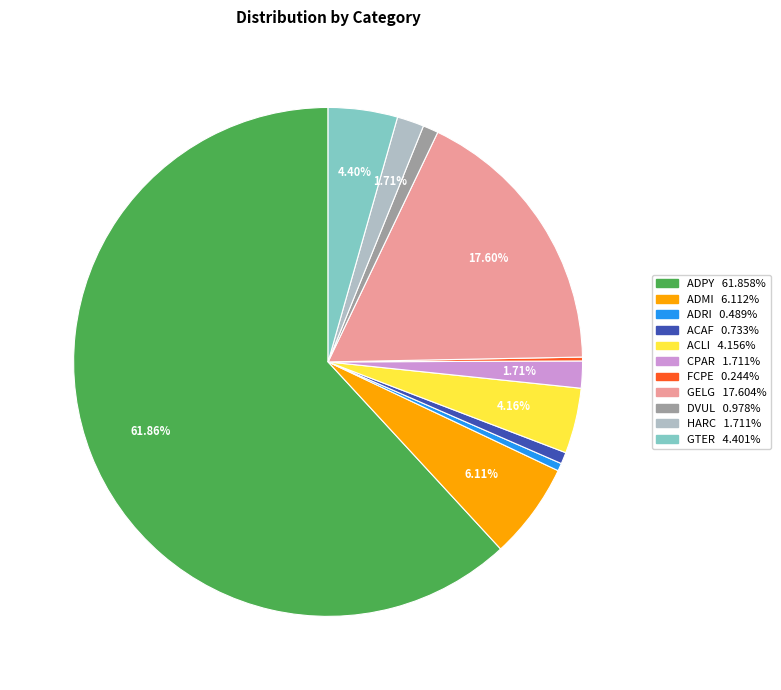

The GELG slice represents 24% of the pie. True or false?

False